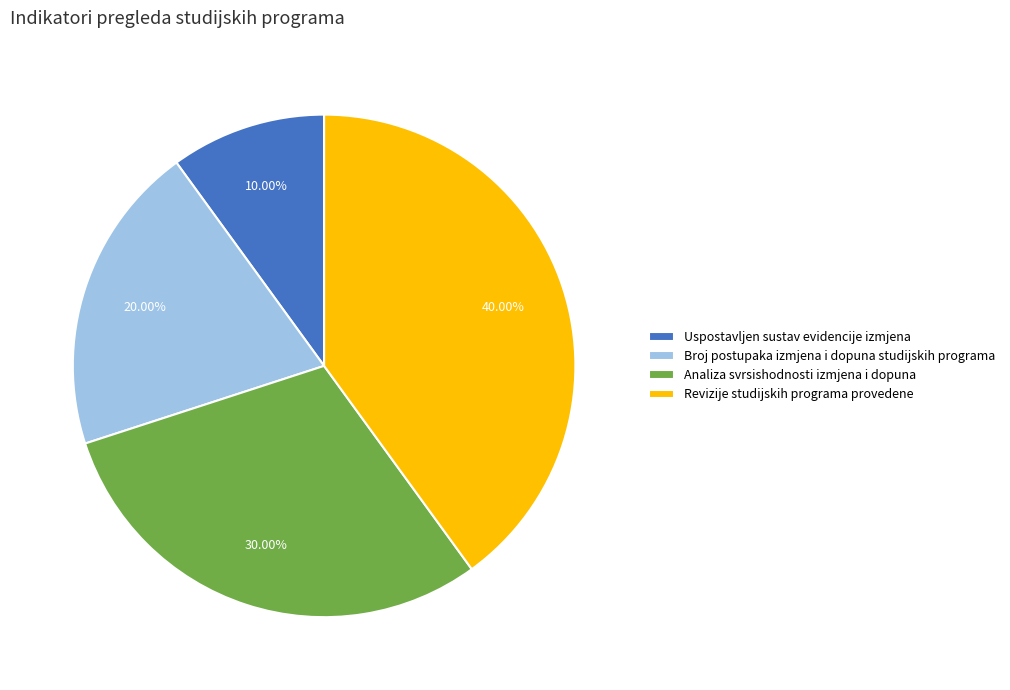

What percentage is the Broj postupaka izmjena i dopuna studijskih programa slice, to the nearest percent?

20%